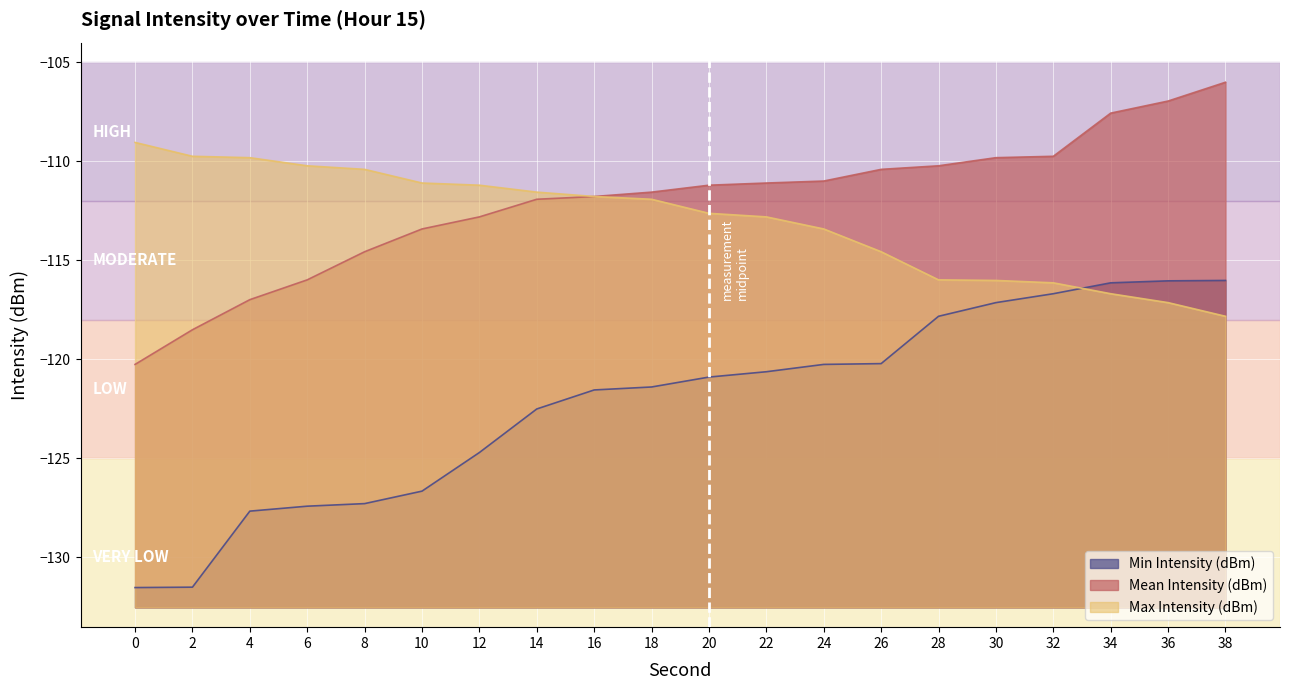

Which series changed the most between 6 and 26?

Min Intensity (dBm)